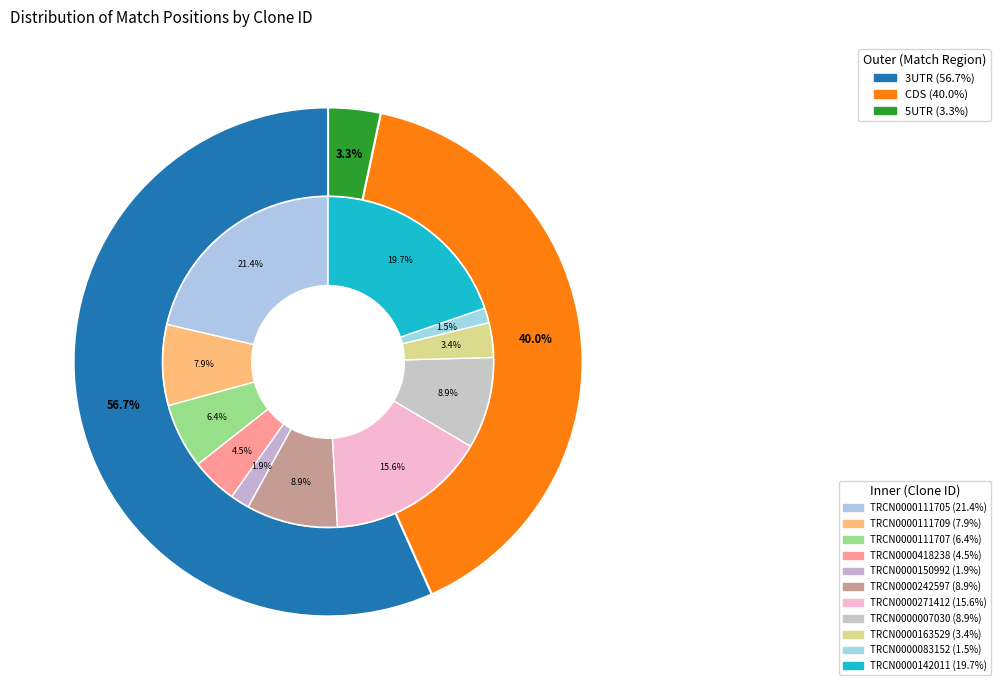

Is TRCN0000271412 the majority of the pie?

No